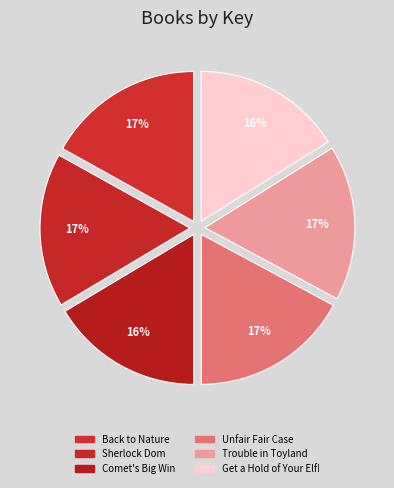

Count the number of slices in the pie.

6